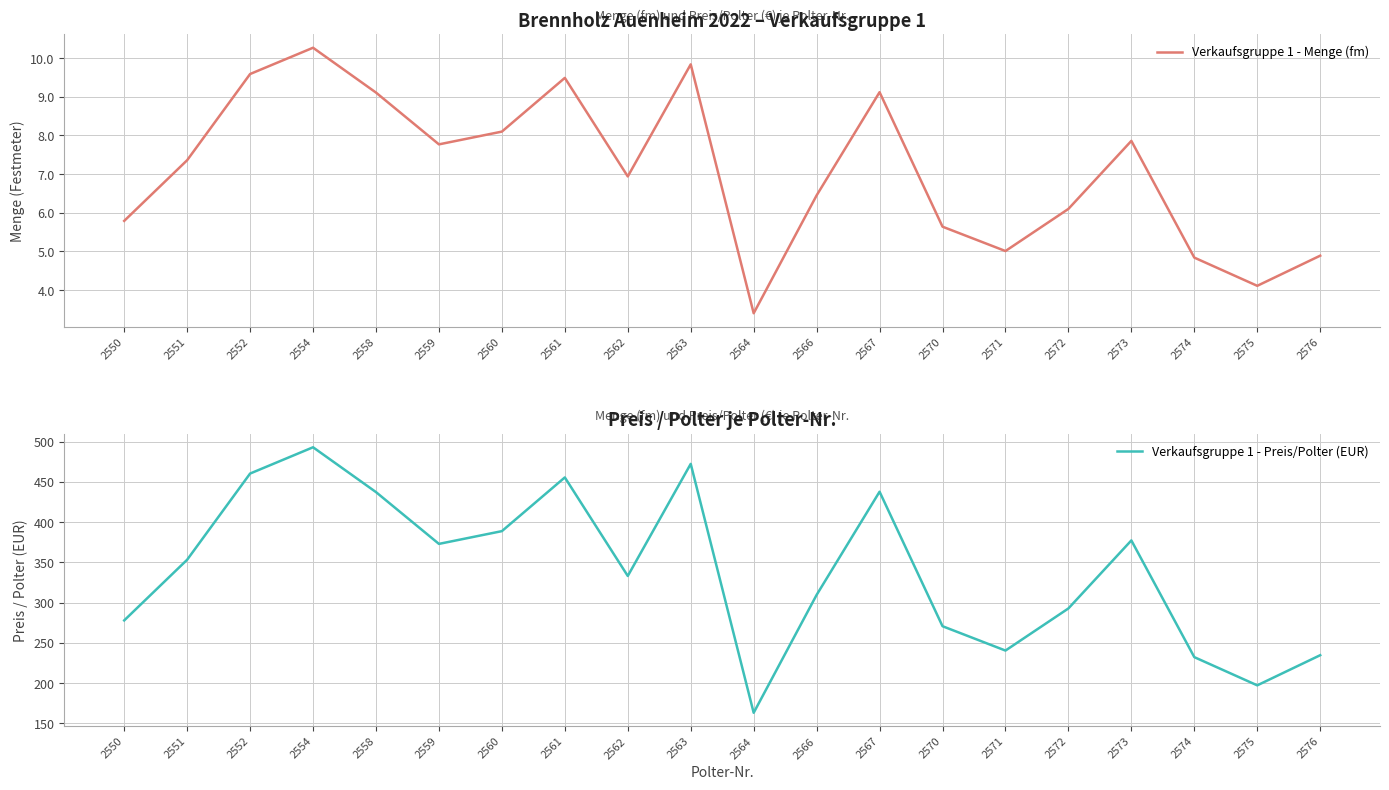

List the series in order of their overall mean, highest first.

Verkaufsgruppe 1 - Preis/Polter (EUR), Verkaufsgruppe 1 - Menge (fm)